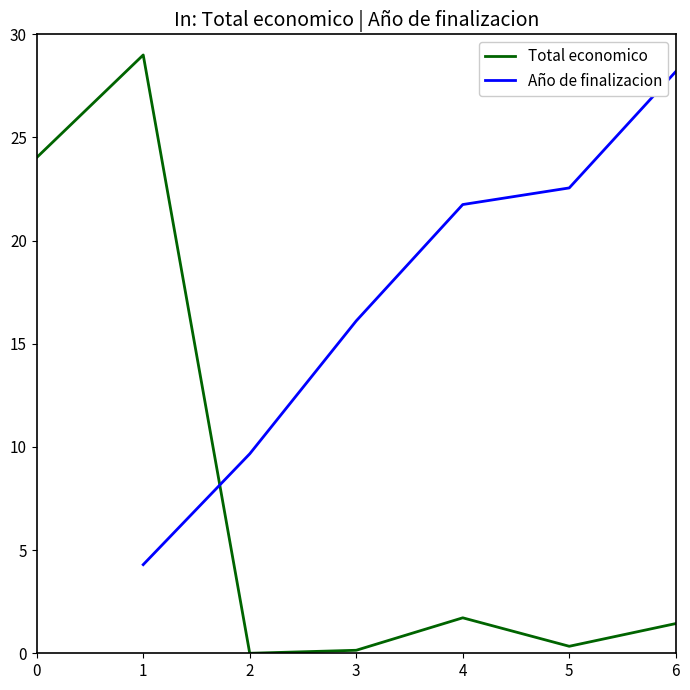

How many lines are shown in the chart?

2